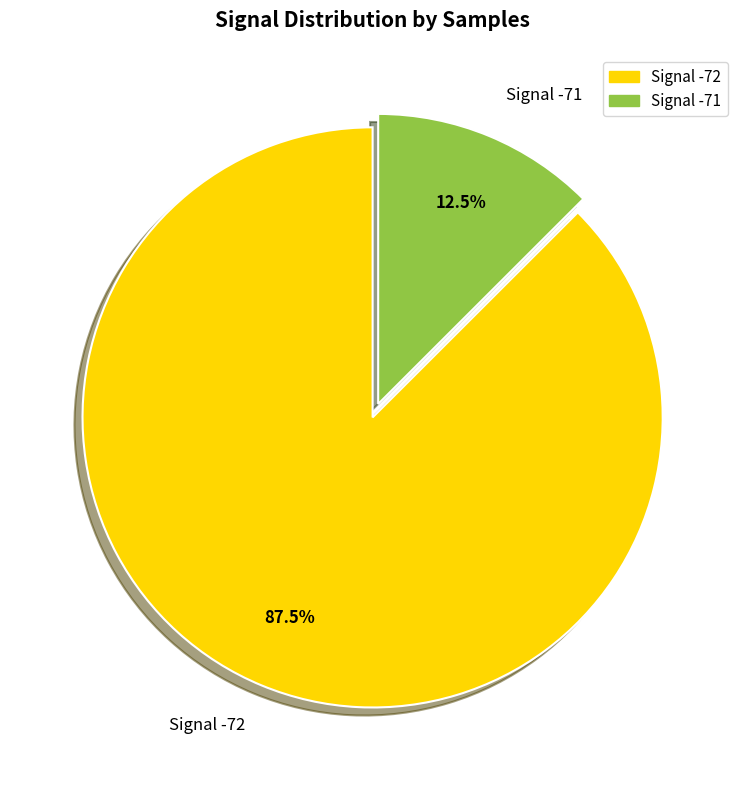

Combined, do Signal -71 and Signal -72 account for over 50%?

Yes